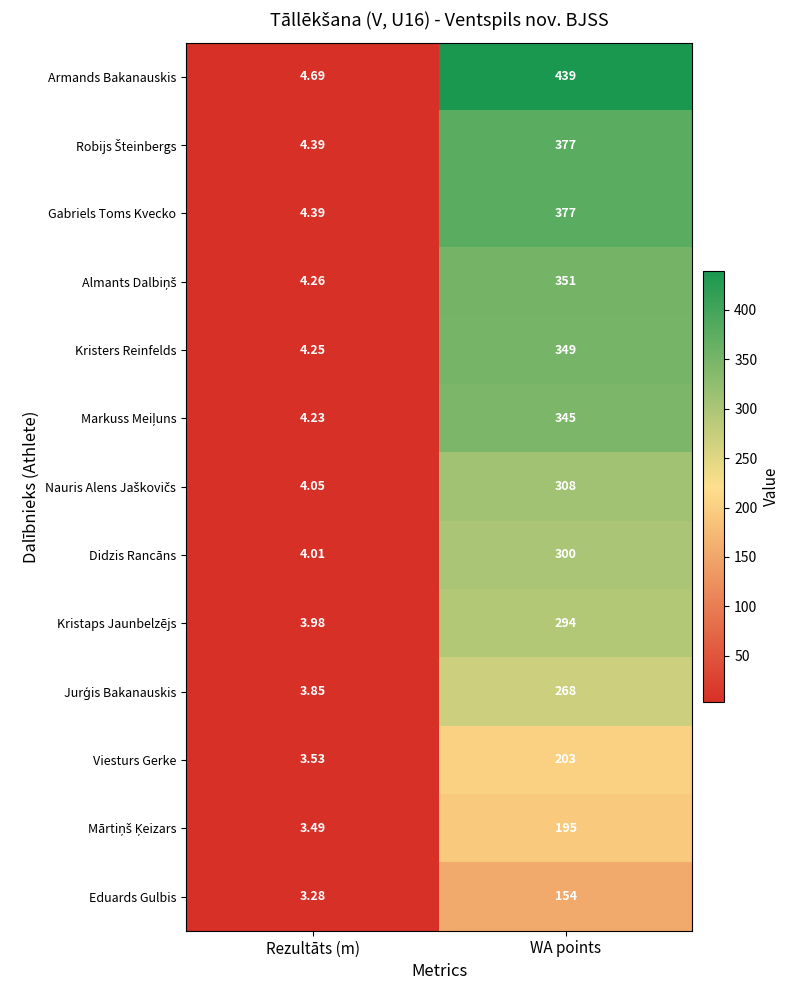

At which category does the chart reach its minimum across all series?

Rezultāts (m)